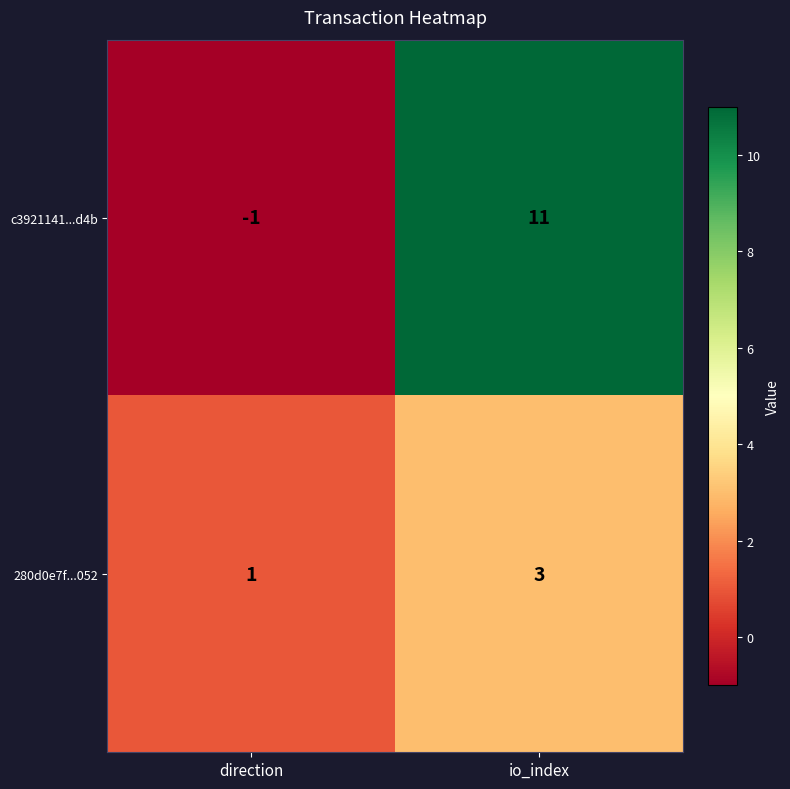

Reading left to right, extract all data points from this chart.

c3921141...d4b: direction=-1	io_index=11
280d0e7f...052: direction=1	io_index=3